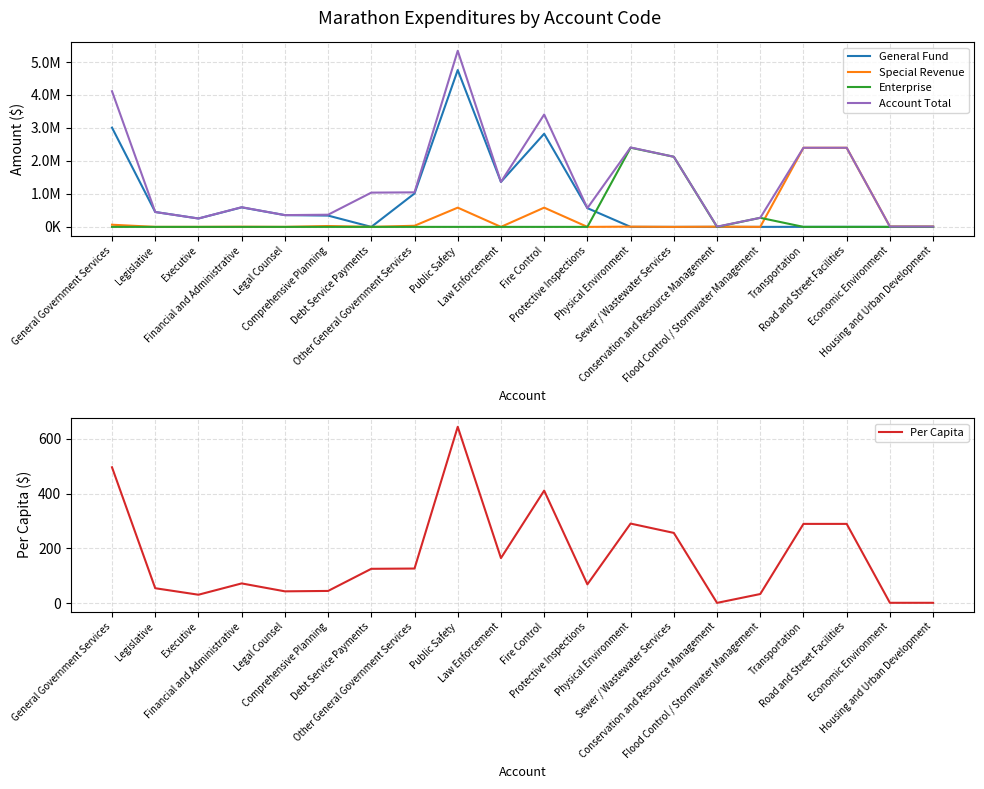

At Legislative, list the series in order from smallest to largest.

Special Revenue, Enterprise, Per Capita, General Fund, Account Total